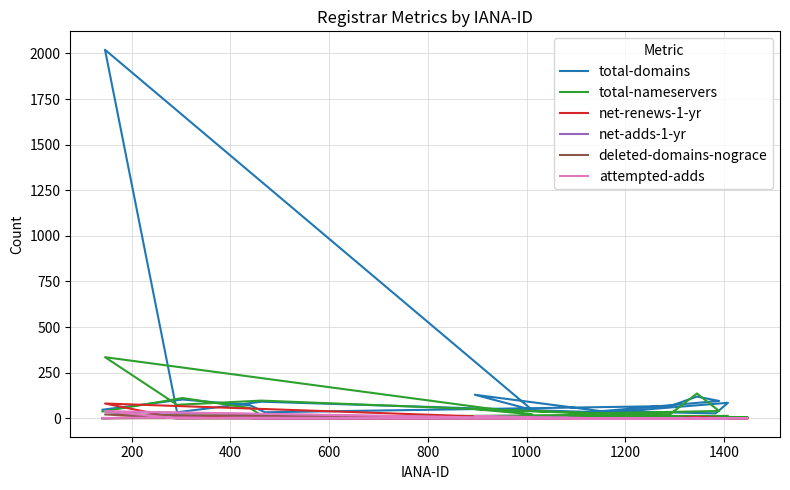

At how many categories does at least one series exceed 640?

1